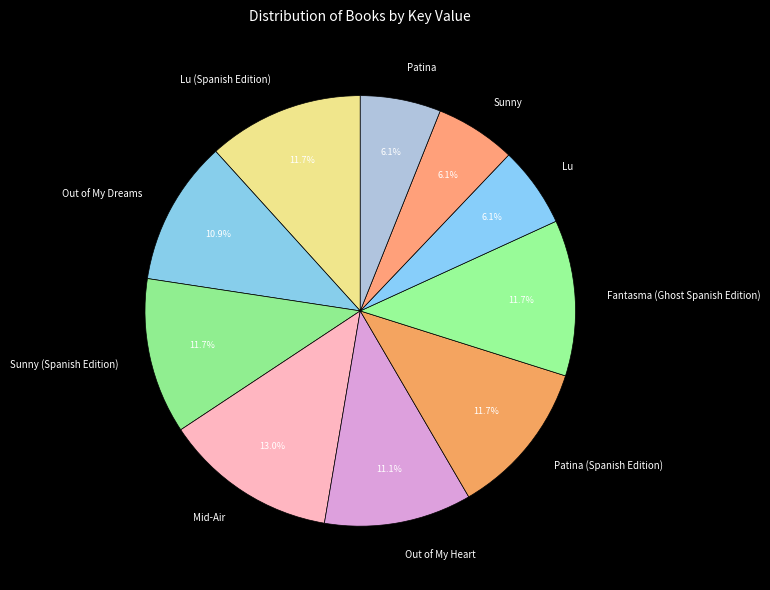

What is the largest slice in the pie chart?

Mid-Air